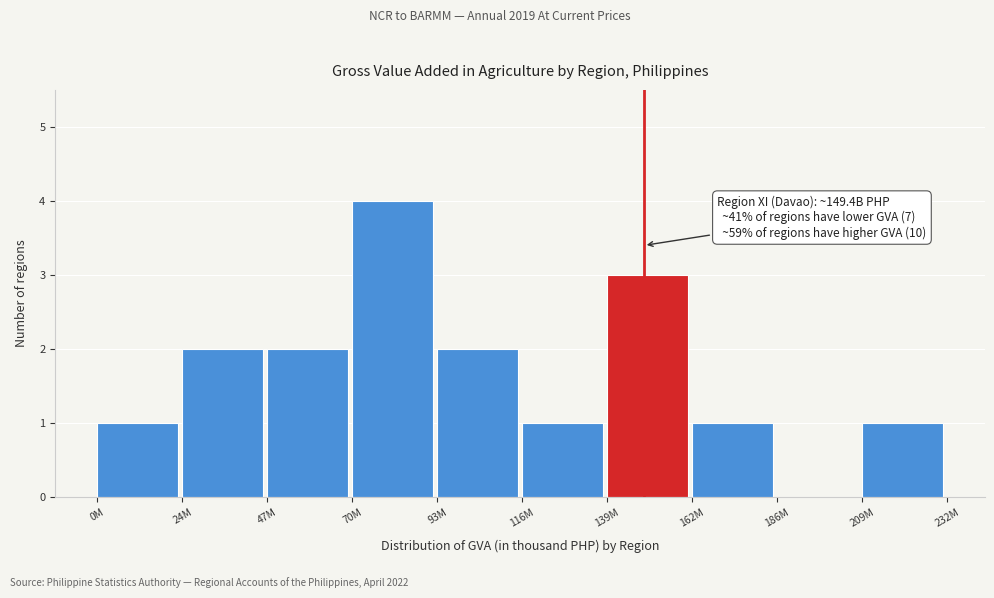

Reading left to right, what are all the values shown in this chart?

0M=1	24M=2	47M=2	70M=4	93M=2	116M=1	139M=3	162M=1	186M=0	209M=1